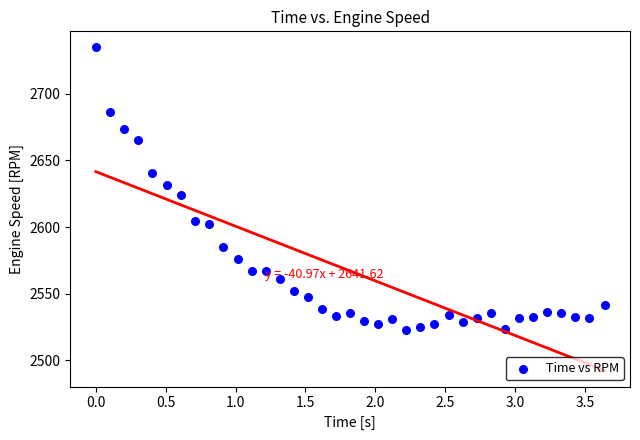

What is the range of X values (max minus min)?

3.6